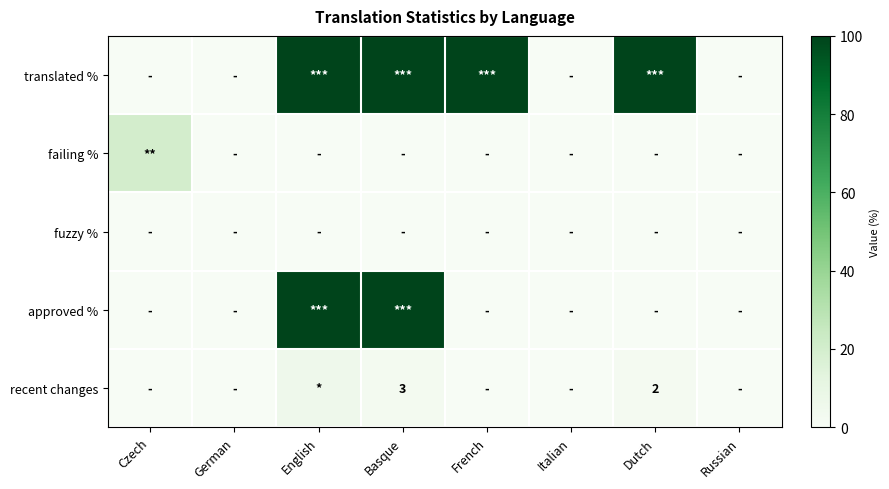

Is it true that recent changes equals 3 at Basque?

True